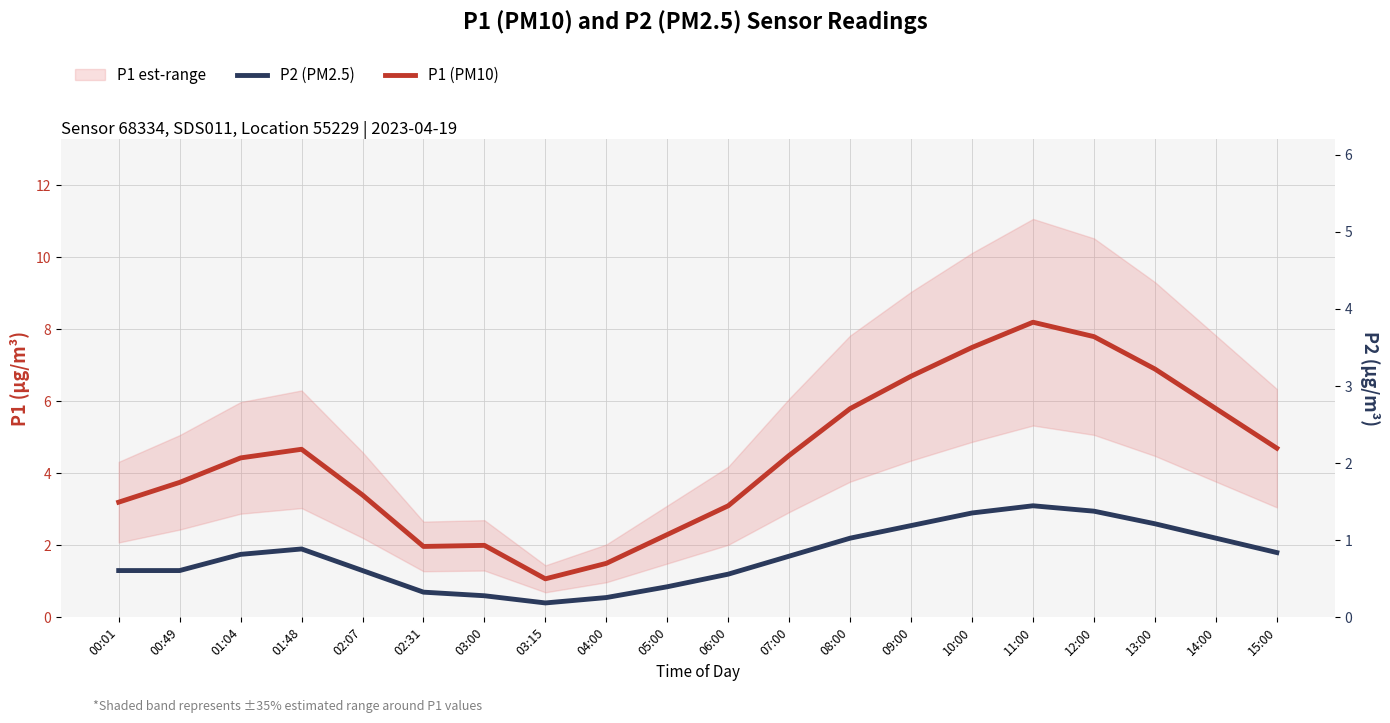

Which series has the widest spread of values?

P1 (PM10)